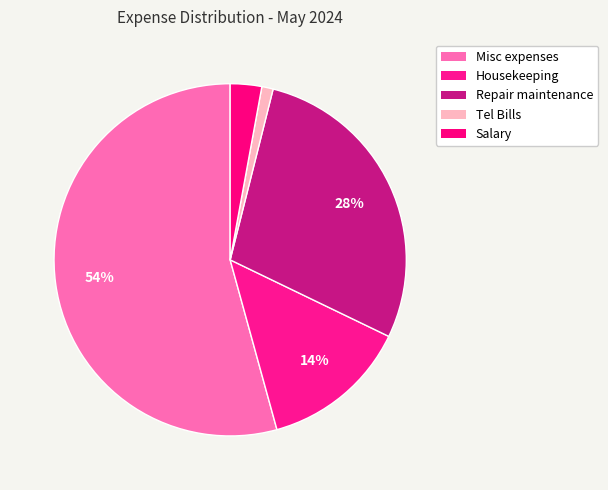

Is Misc expenses the majority of the pie?

Yes